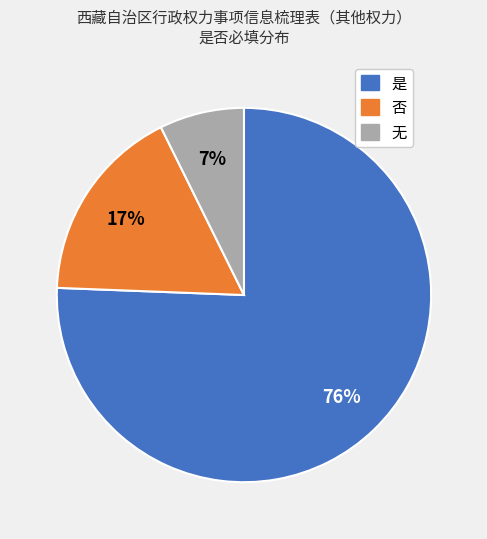

Rank the categories by value from highest to lowest.

是, 否, 无